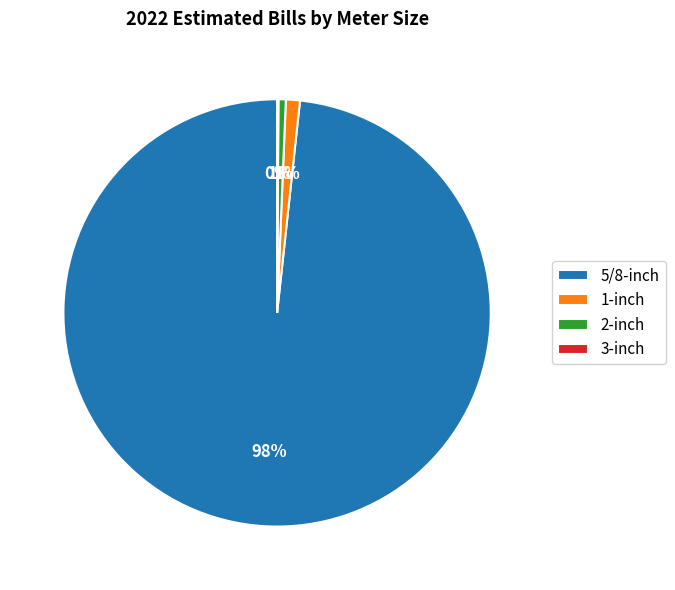

To the nearest percent, what is the average slice percentage?

25%